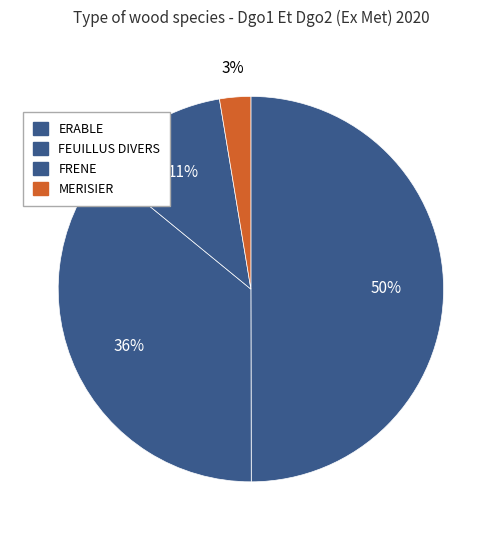

Rank the categories by value from lowest to highest.

MERISIER, FRENE, ERABLE, FEUILLUS DIVERS